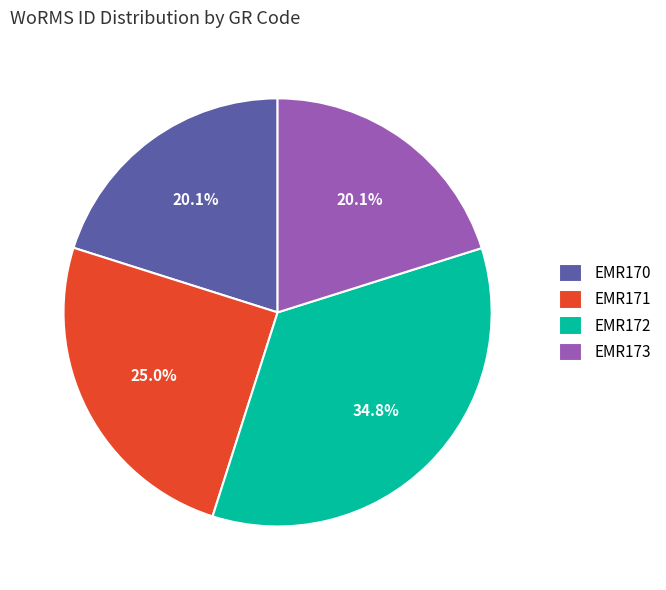

Is EMR171 the majority of the pie?

No